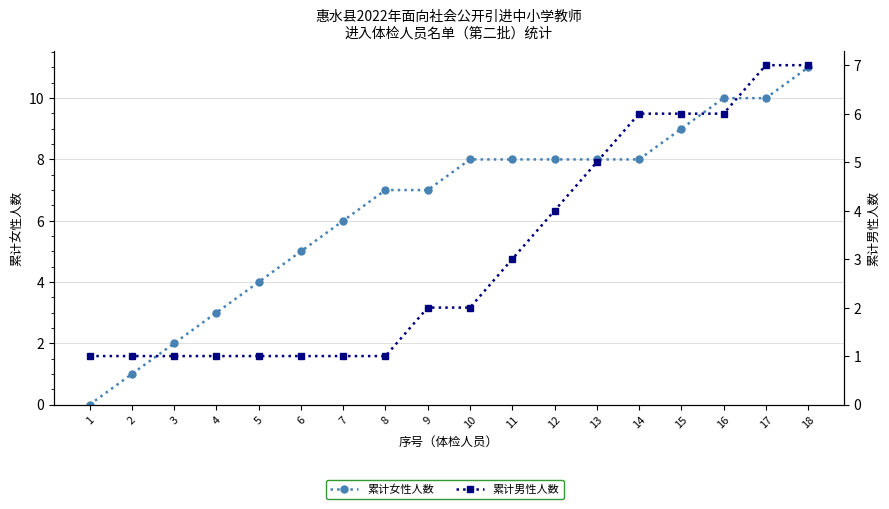

Does the chart have visible grid lines?

Yes